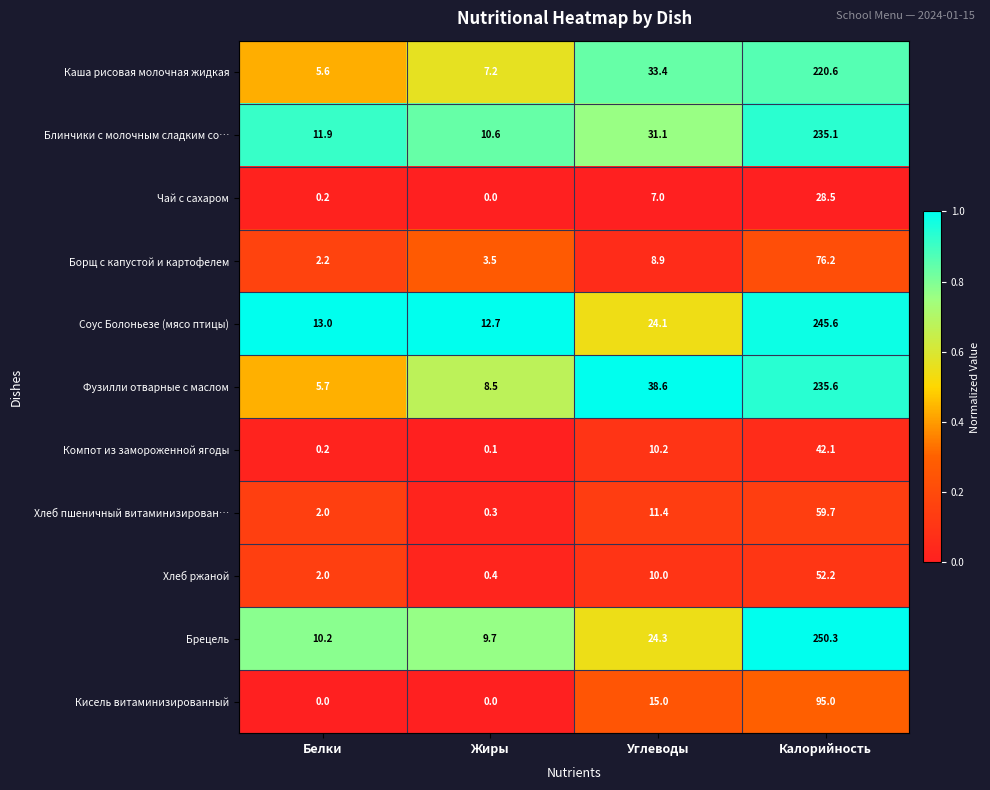

What is the sum of all Хлеб ржаной values?

64.6